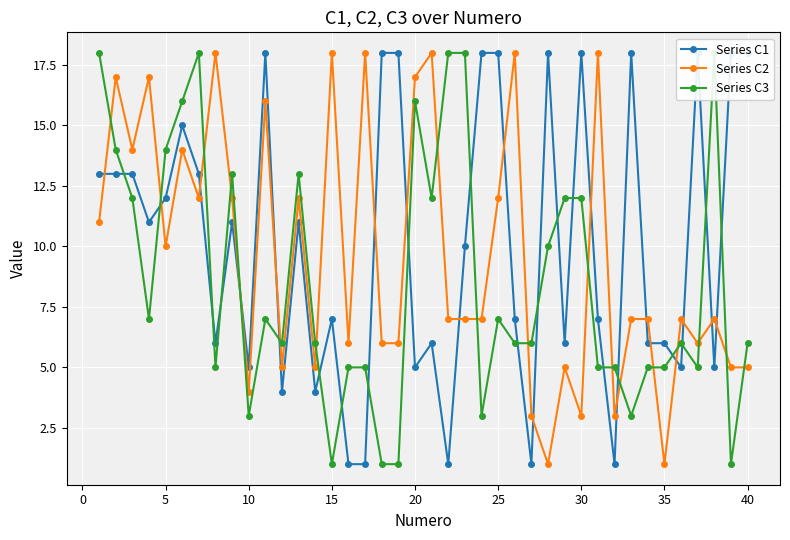

Count the number of categories in the chart.

40